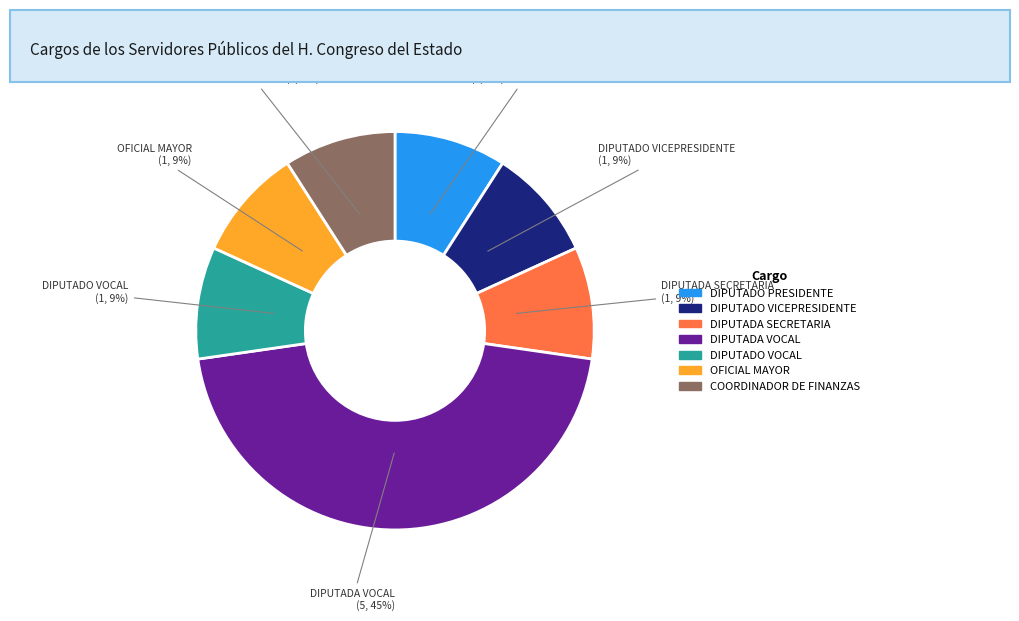

To the nearest percent, what percentage of the pie is DIPUTADO VOCAL?

9%